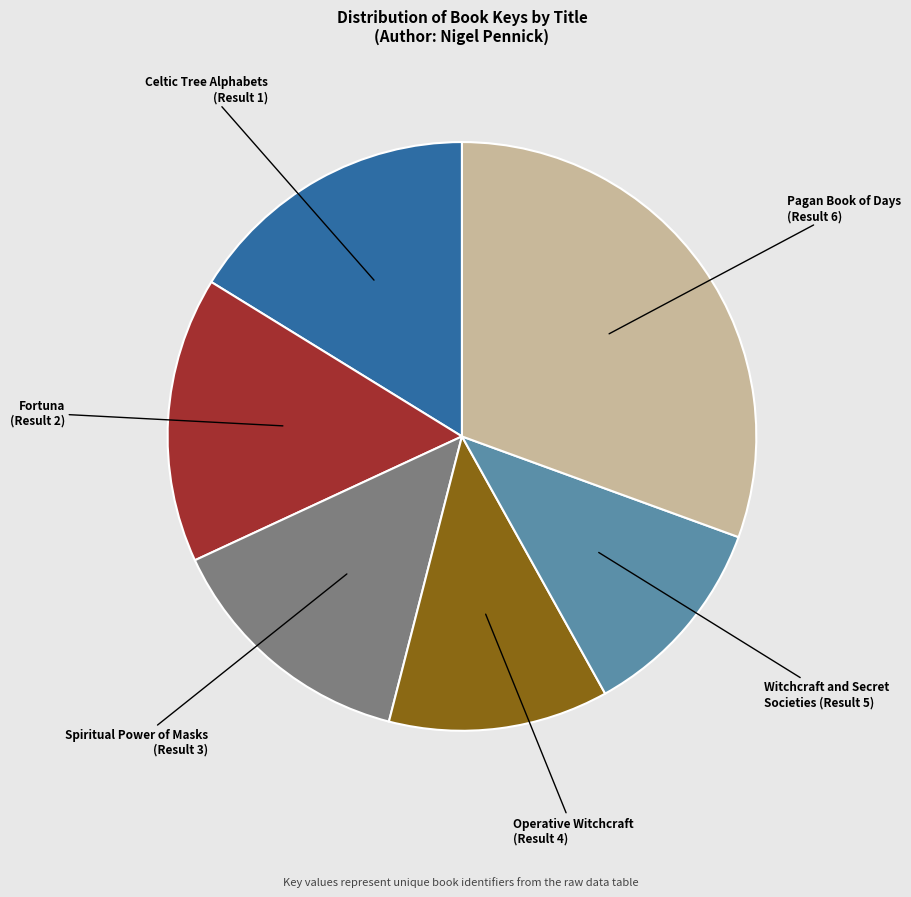

Which category has the smallest portion of the pie?

Witchcraft and Secret Societies (Result 5)